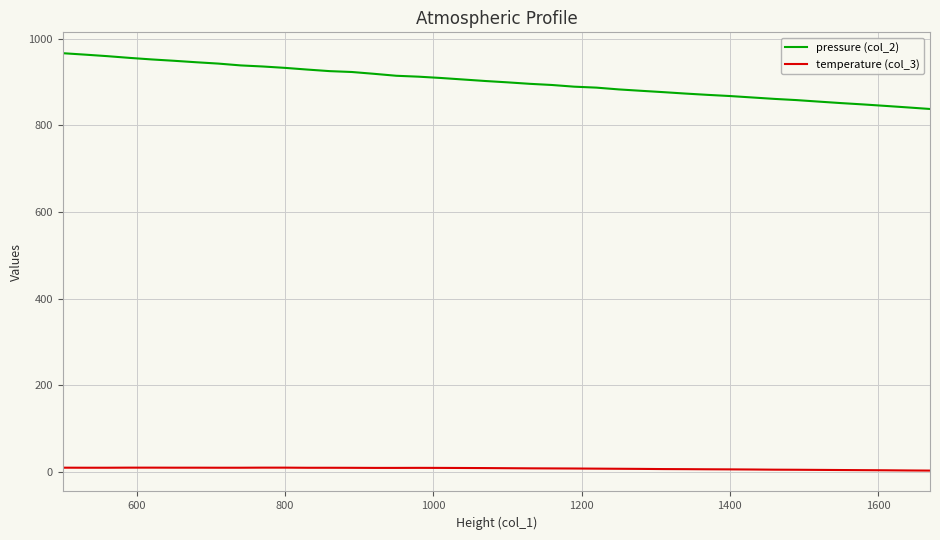

What is the maximum value shown in the chart?

966.8